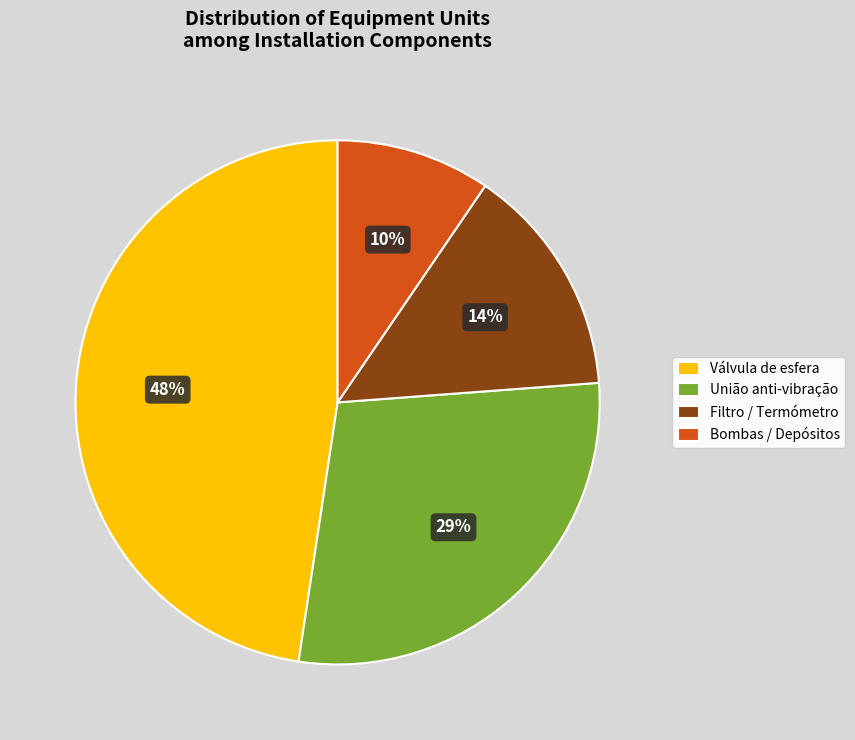

Count the number of slices in the pie.

4